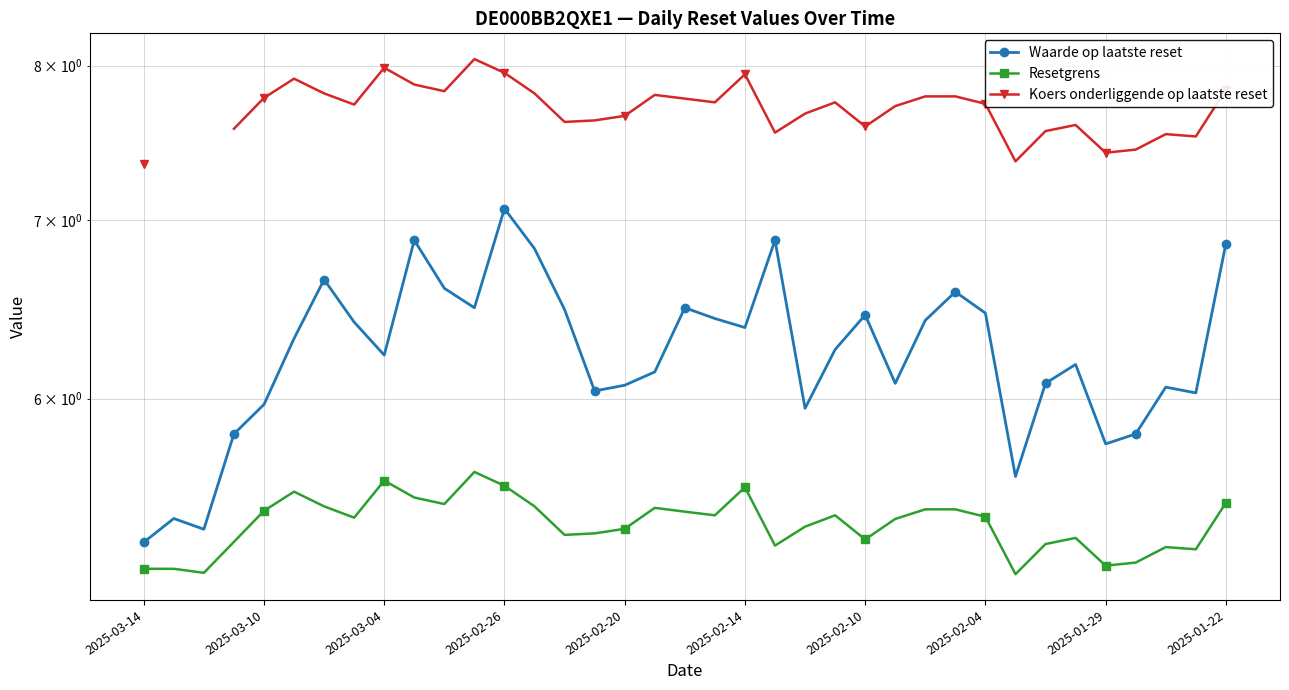

Read the Waarde op laatste reset value at 2025-02-26.

7.1